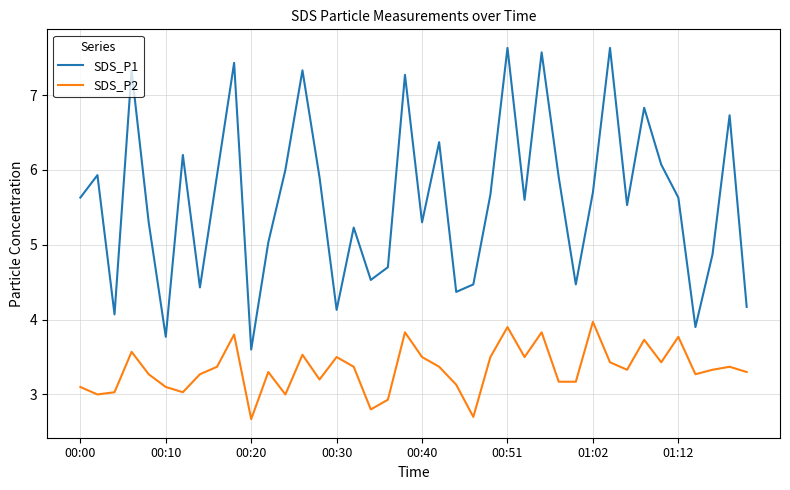

What is the highest value of the SDS_P2 series?

4.0